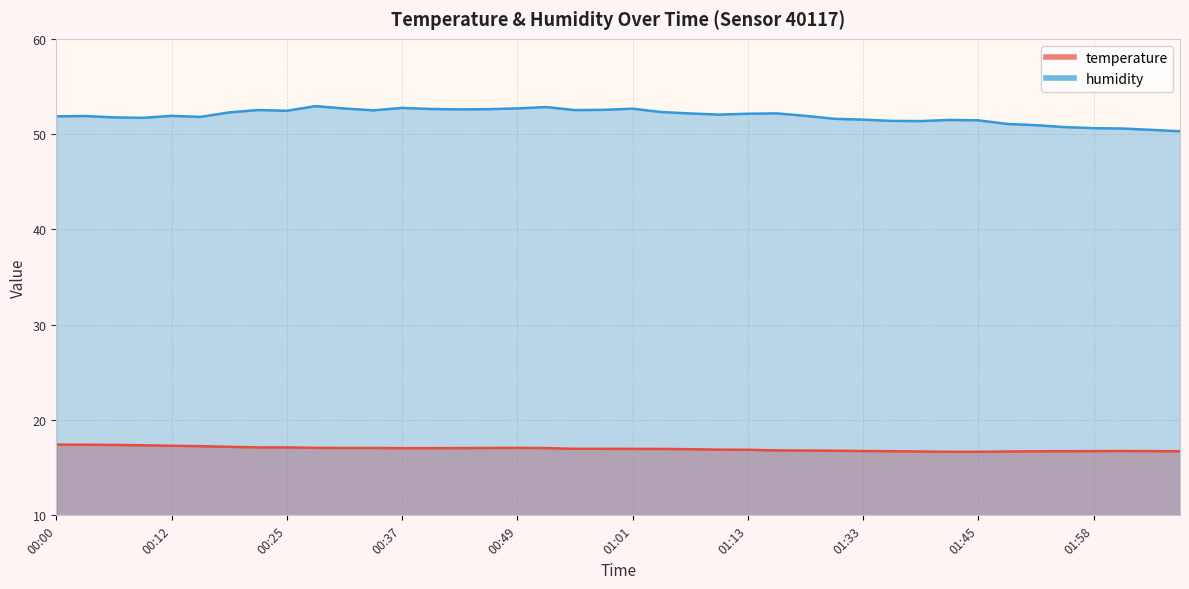

In humidity, how many points are higher than both neighbors (excluding endpoints)?

9